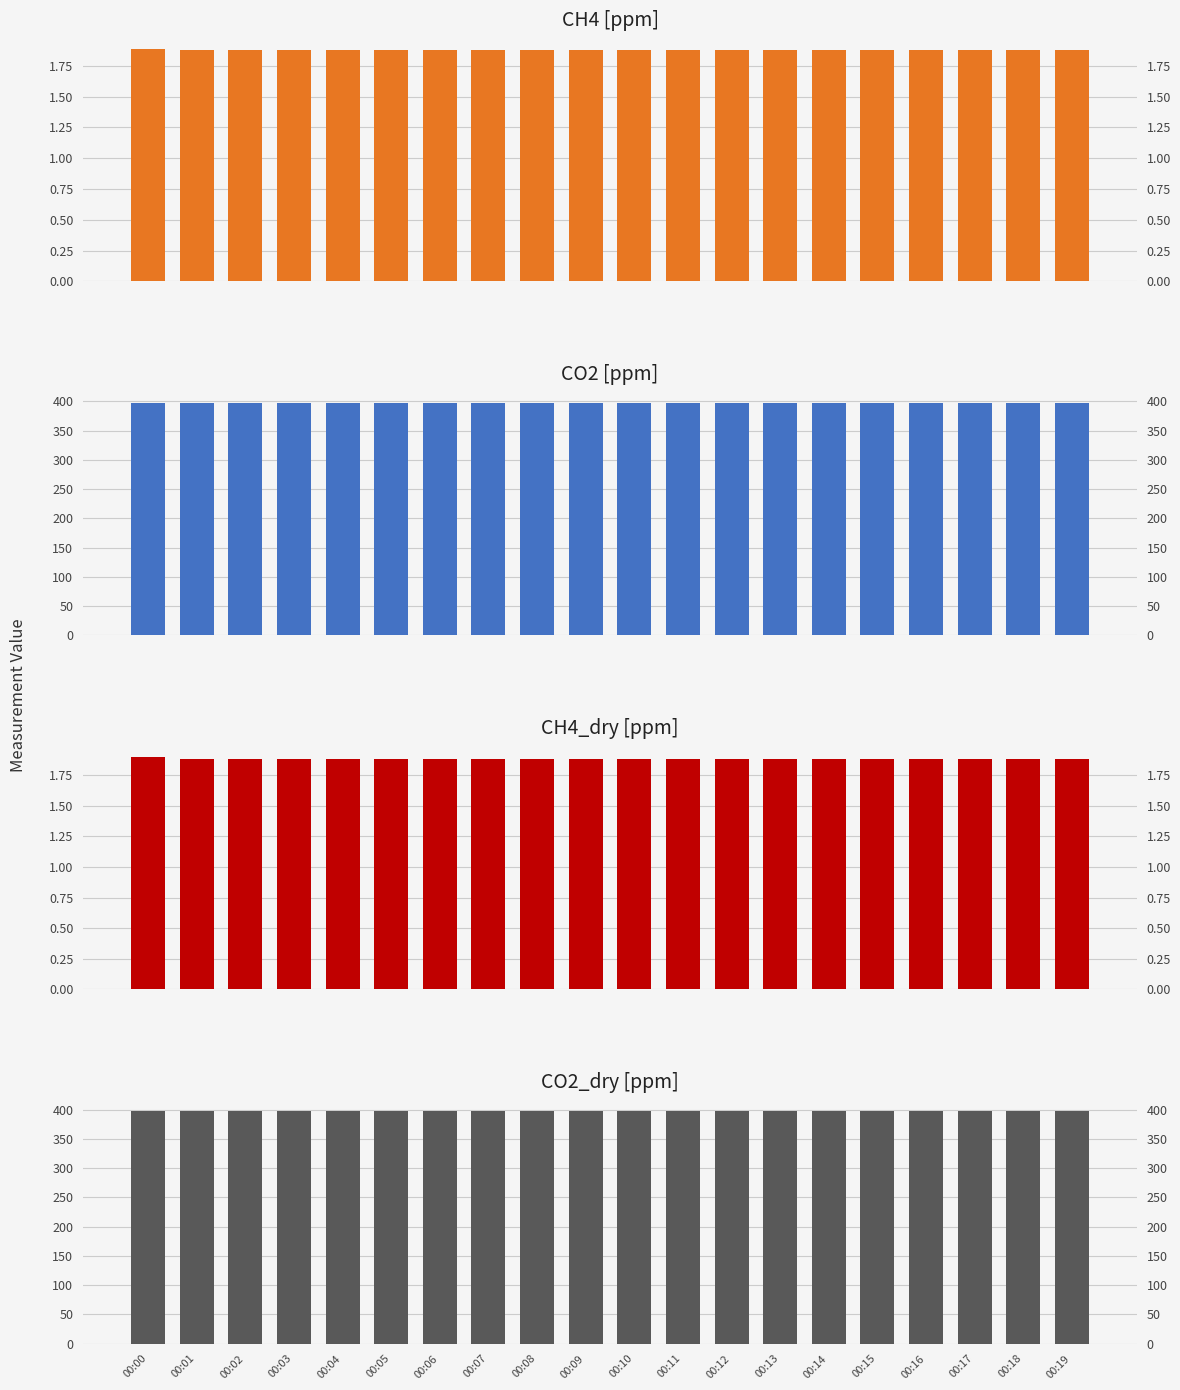

Which category has the lowest value in the CO2 [ppm] series?

00:00